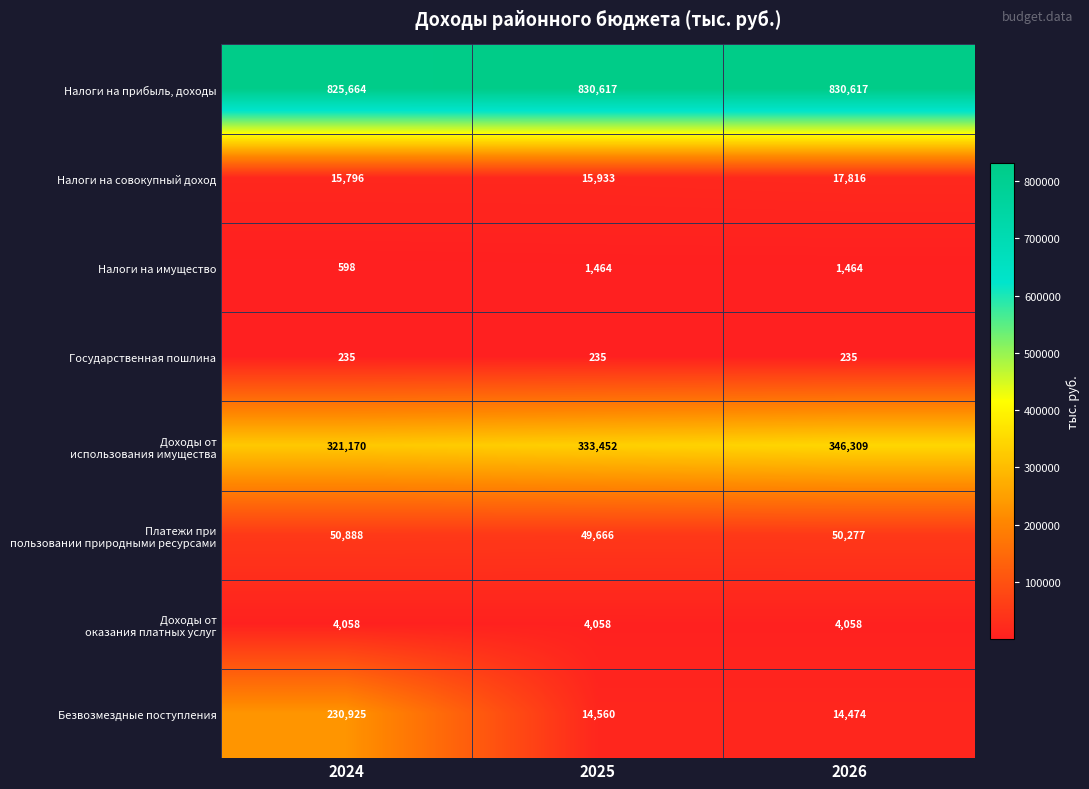

At how many categories does at least one series exceed 813719?

3